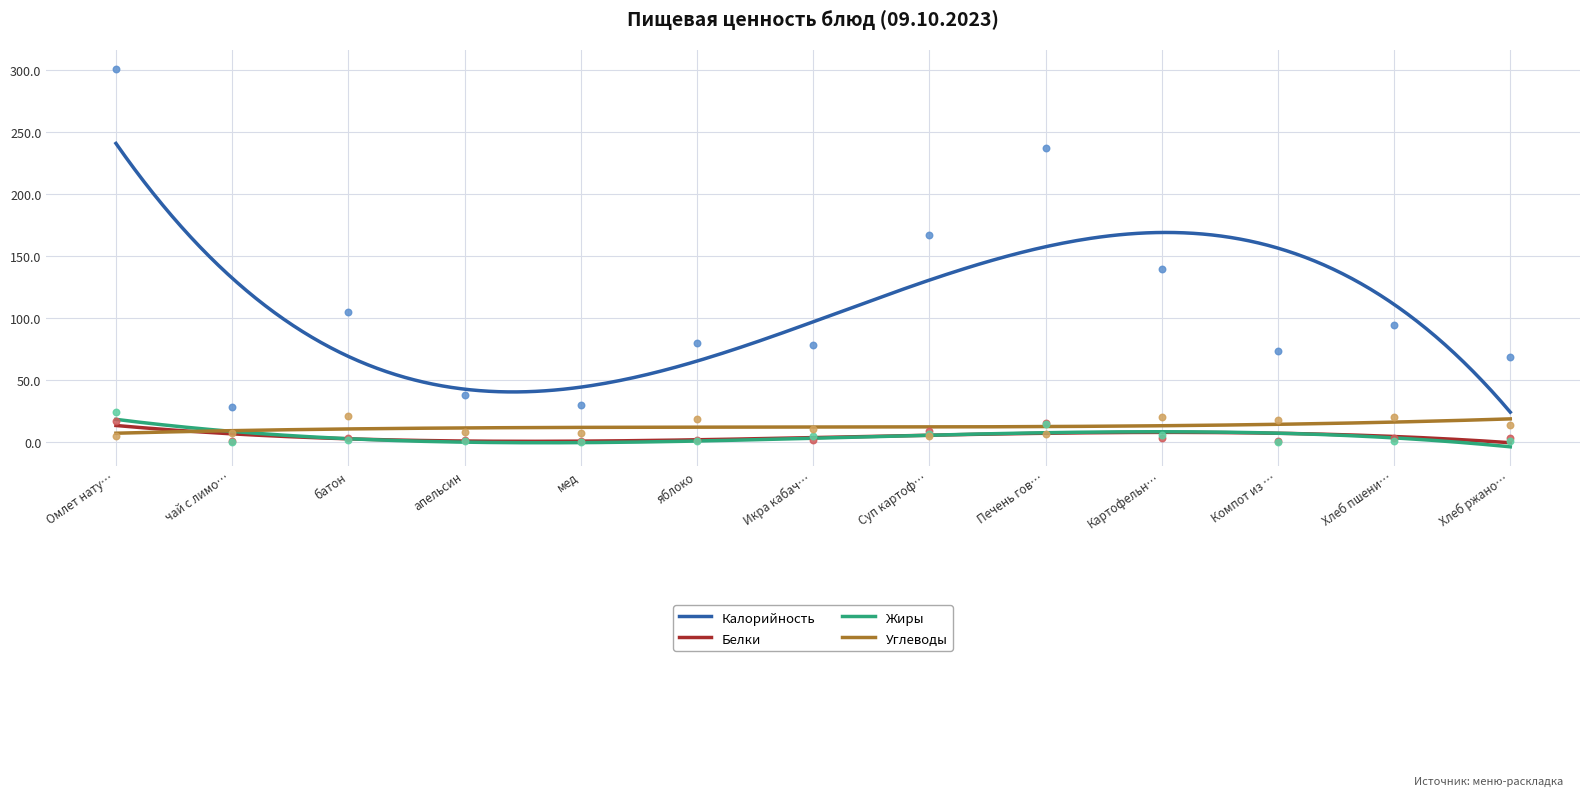

Which series has the largest total across all categories?

Калорийность